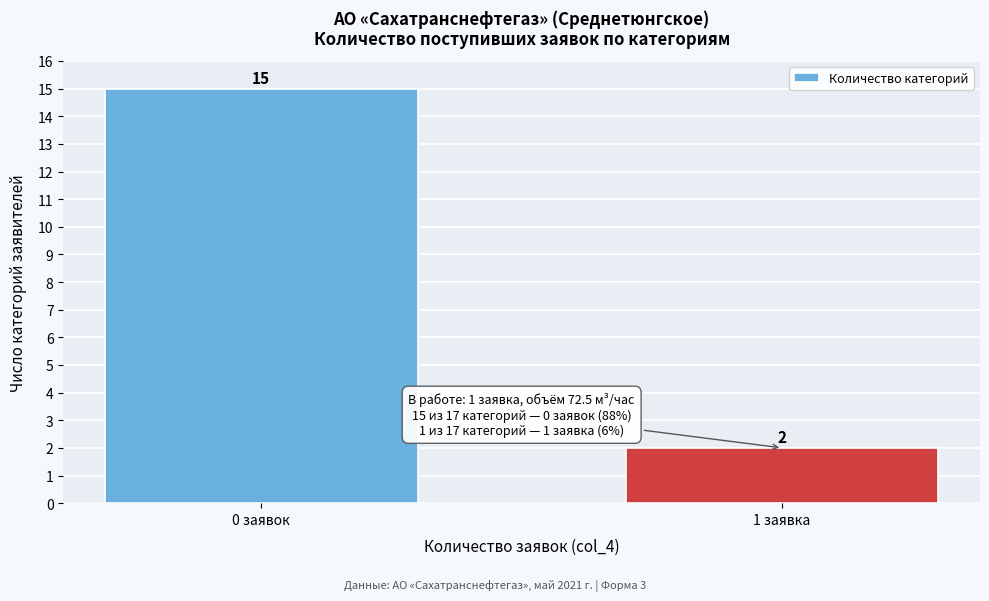

Reading left to right, what are all the values shown in this chart?

0 заявок=15	1 заявка=2